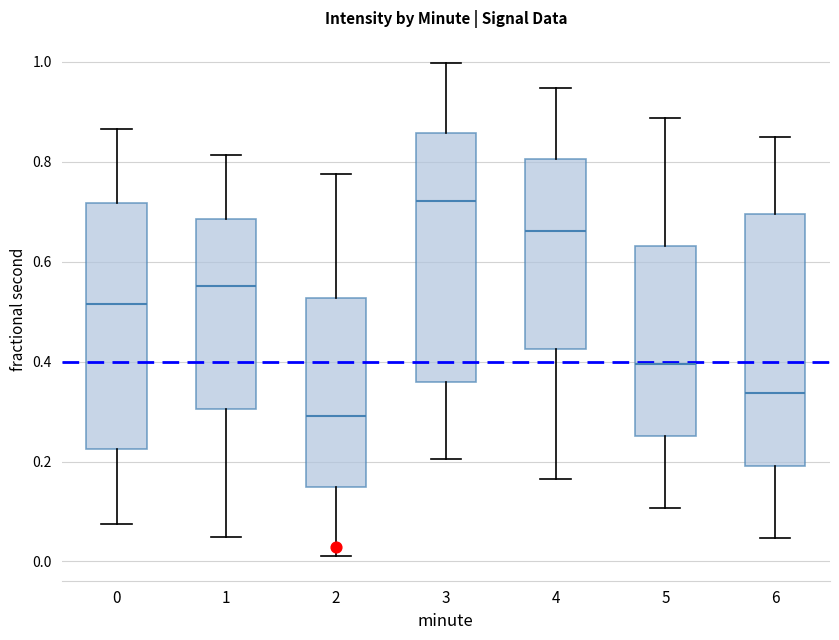

Reading left to right, read every box against the y-axis: the position of its median line, the range the box covers, and the ends of its whiskers. The values are not printed on the chart, so give them approximately, as read against the axis.

0: median 0.52, box 0.22 to 0.72, whiskers 0.08 to 0.86
1: median 0.56, box 0.30 to 0.68, whiskers 0.04 to 0.82
2: median 0.30, box 0.14 to 0.52, whiskers 0.02 to 0.78
3: median 0.72, box 0.36 to 0.86, whiskers 0.20 to 1.00
4: median 0.66, box 0.42 to 0.80, whiskers 0.16 to 0.94
5: median 0.40, box 0.26 to 0.64, whiskers 0.10 to 0.88
6: median 0.34, box 0.20 to 0.70, whiskers 0.04 to 0.84